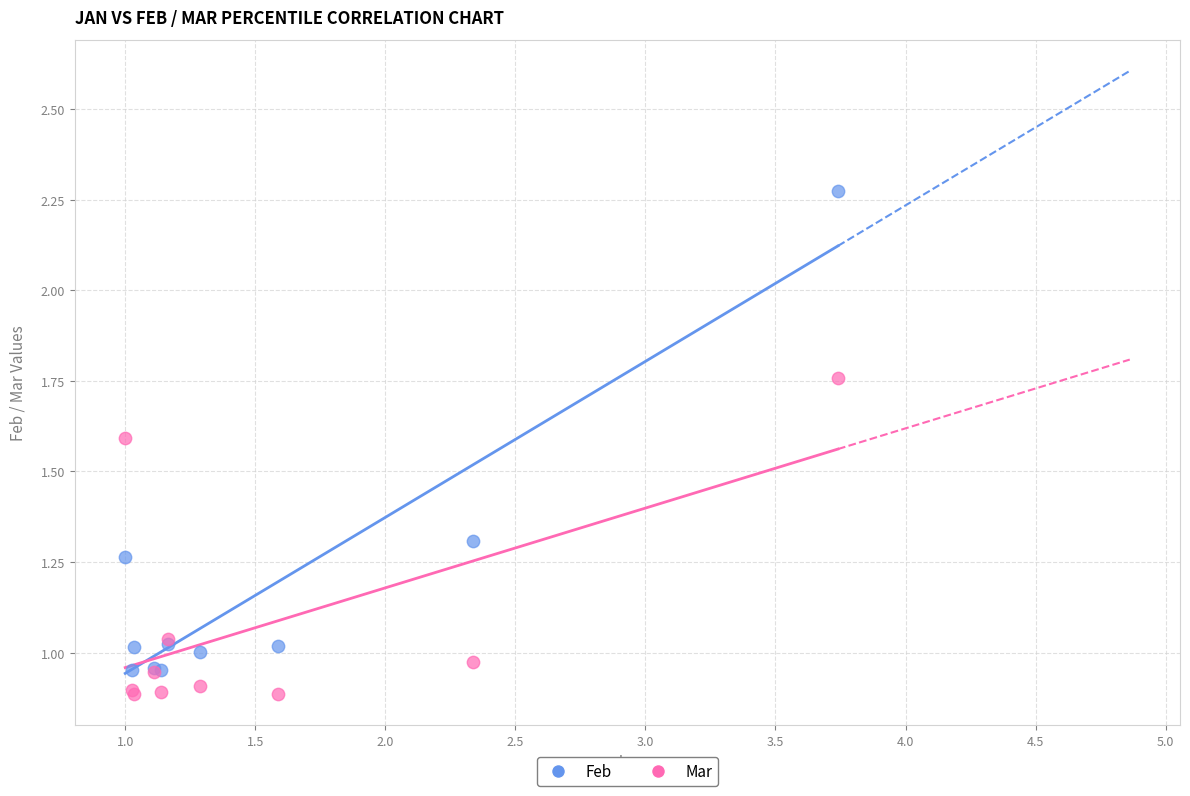

Which series contains the lowest Y value?

Mar